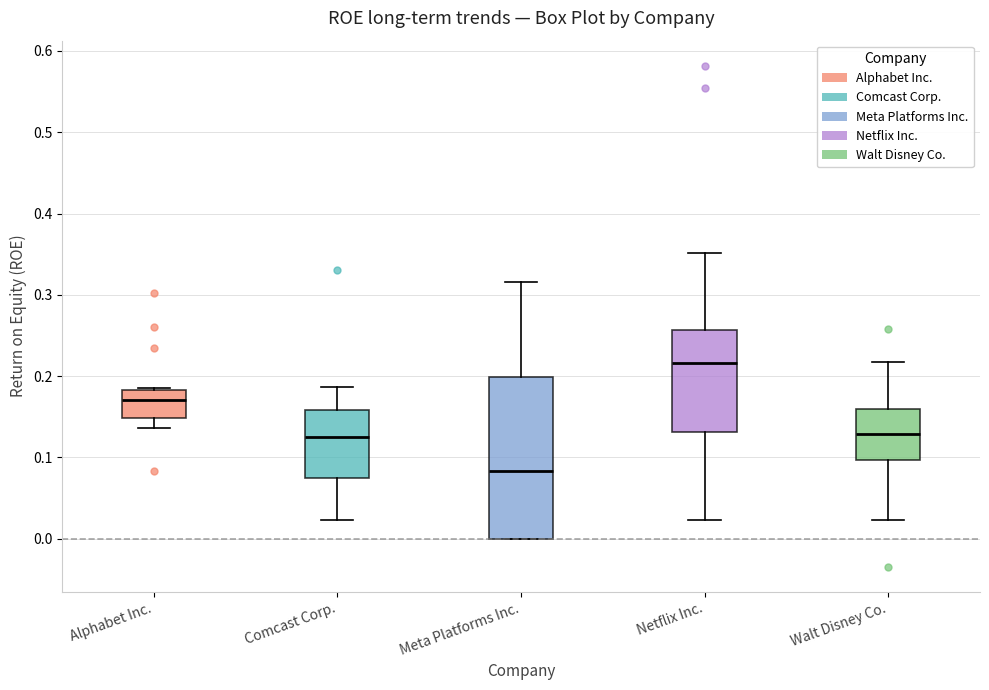

Reading left to right, transcribe this box plot: for each box, give where its median line is, the range the box spans, and where its two whiskers end, as read against the y-axis. The values are not printed on the chart, so give them approximately, as read against the axis.

Alphabet Inc.: median 0.17, box 0.15 to 0.18, whiskers 0.14 to 0.19
Comcast Corp.: median 0.13, box 0.07 to 0.16, whiskers 0.02 to 0.19
Meta Platforms Inc.: median 0.08, box 0.00 to 0.20, whiskers 0.00 to 0.32
Netflix Inc.: median 0.22, box 0.13 to 0.26, whiskers 0.02 to 0.35
Walt Disney Co.: median 0.13, box 0.10 to 0.16, whiskers 0.02 to 0.22